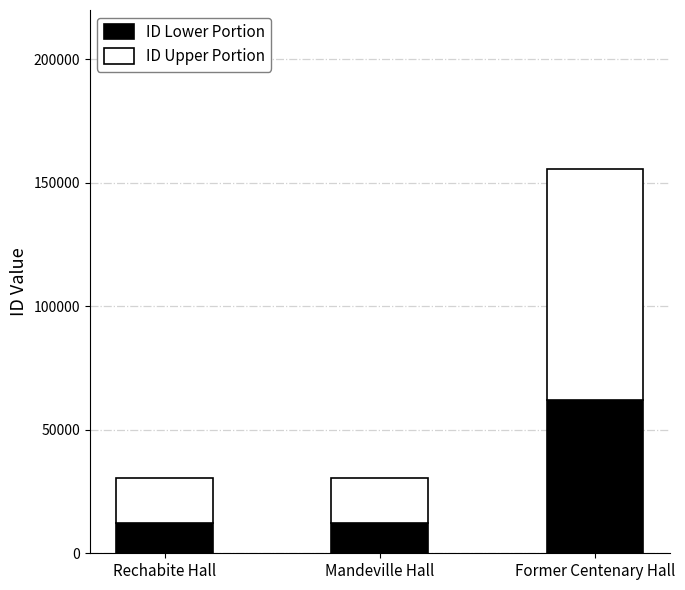

Are the bars grouped side by side (vs. stacked)?

No